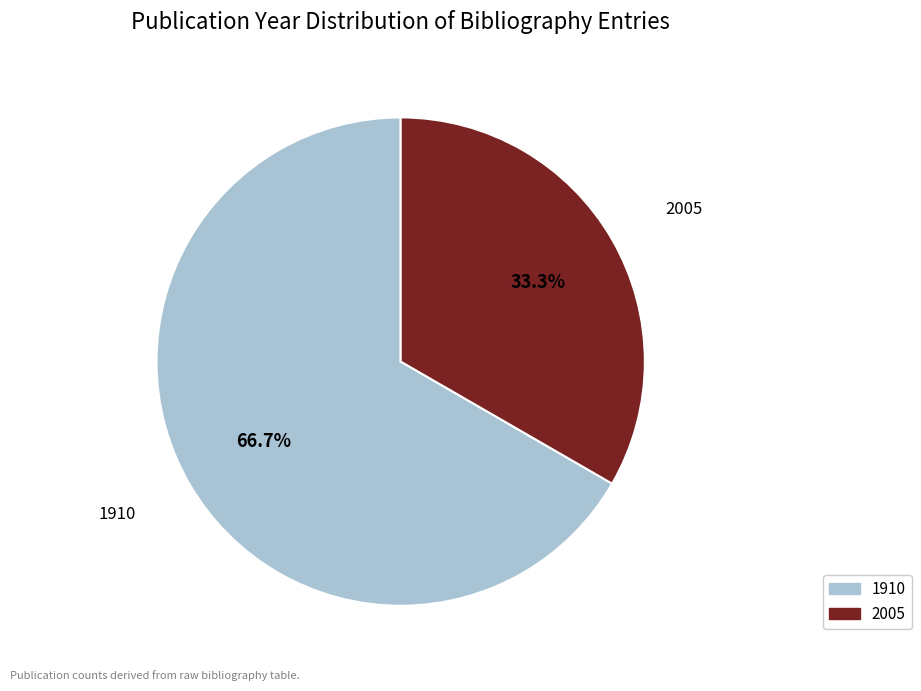

Rank the categories by value from highest to lowest.

1910, 2005